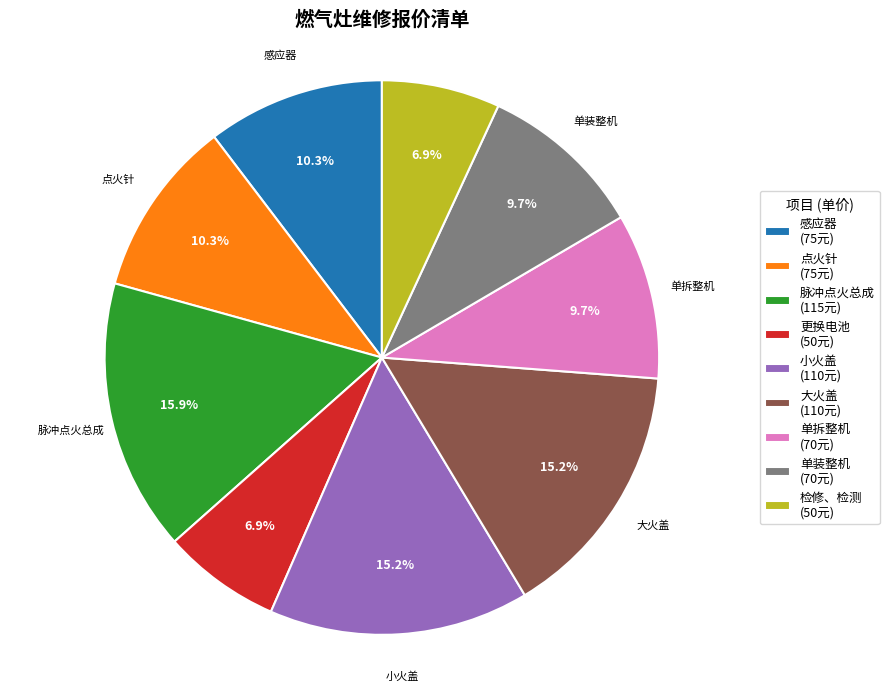

How many segments does this pie chart have?

9